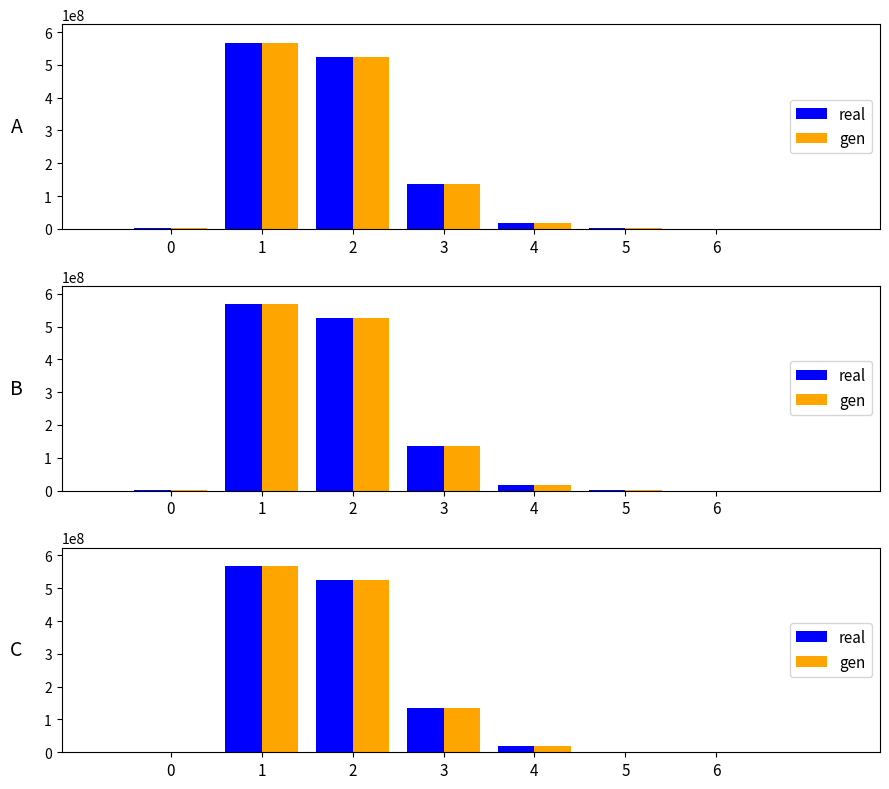

Does the chart contain any negative values?

No